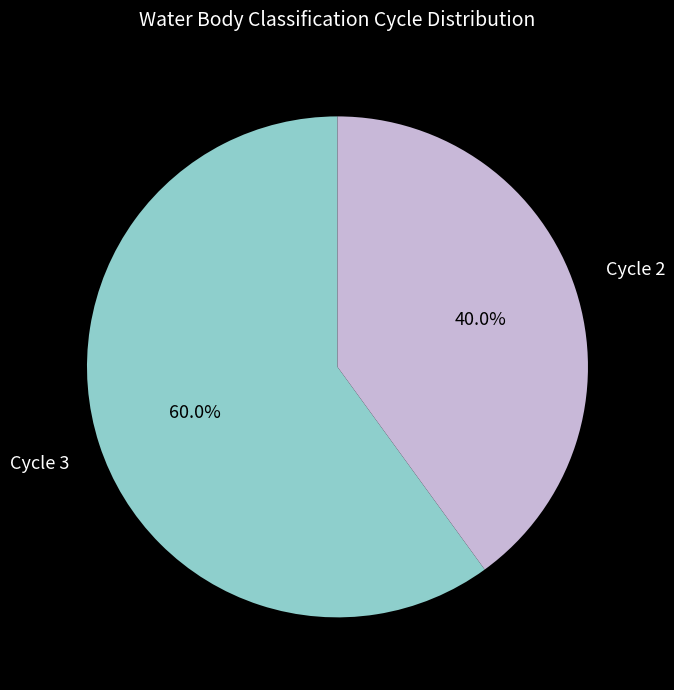

Rank the categories by value from lowest to highest.

Cycle 2, Cycle 3